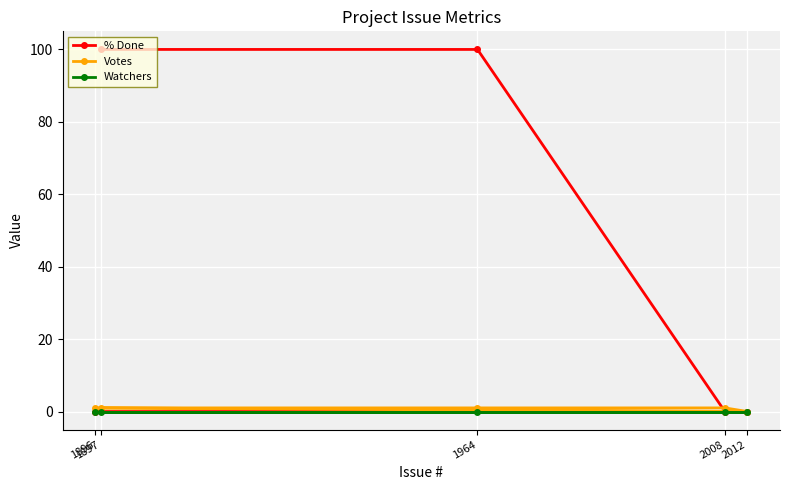

Which category has the lowest value in the % Done series?

2008